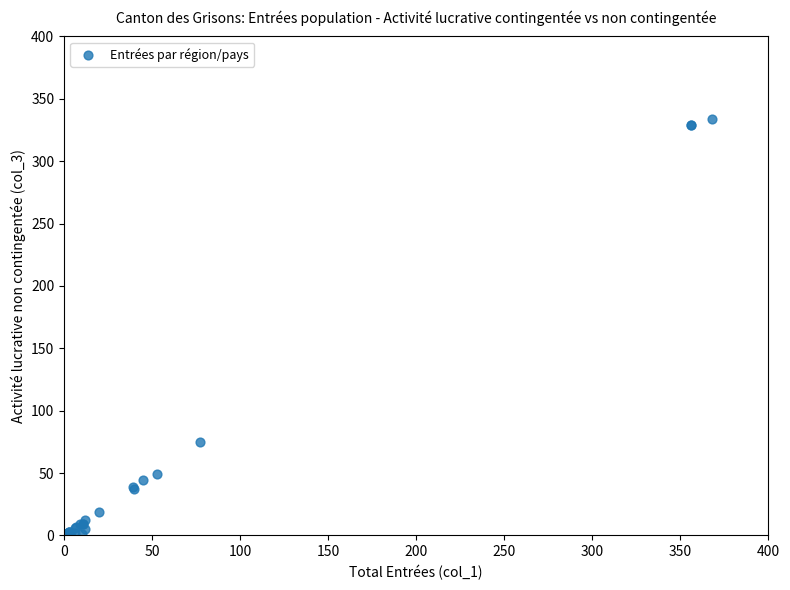

What Y value in the scatter plot is closest to 167?

75